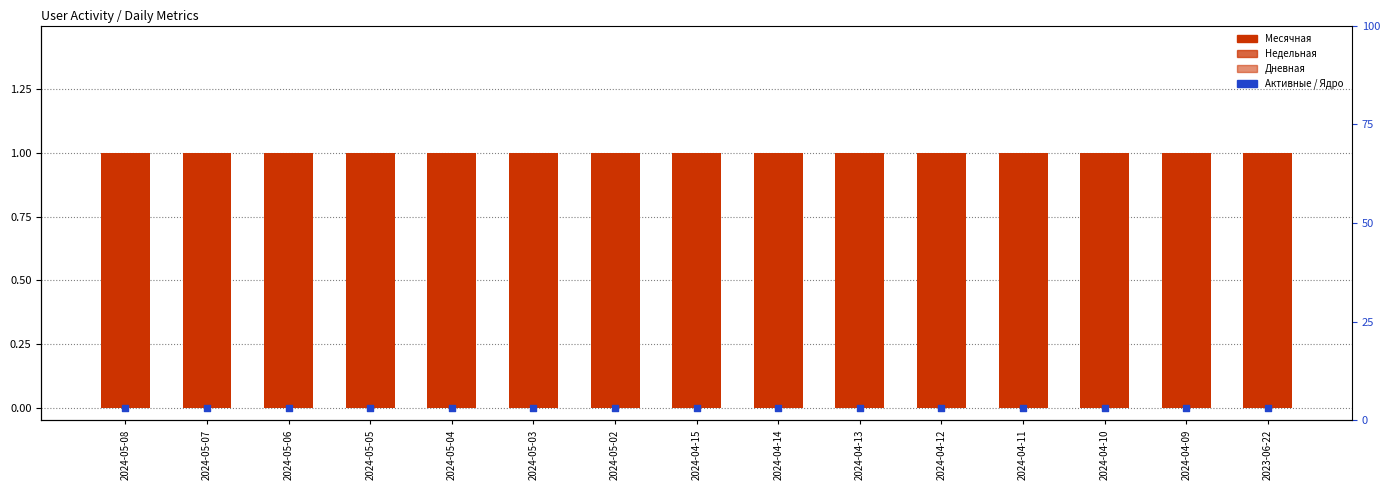

At which category is the sum across all series the highest?

2024-04-09